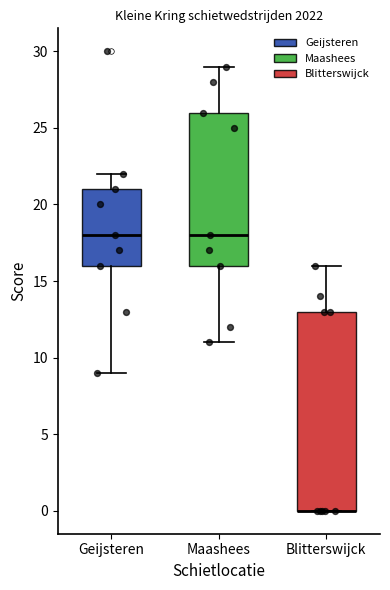

Which box is the tallest, from its lower edge to its upper edge?

Blitterswijck